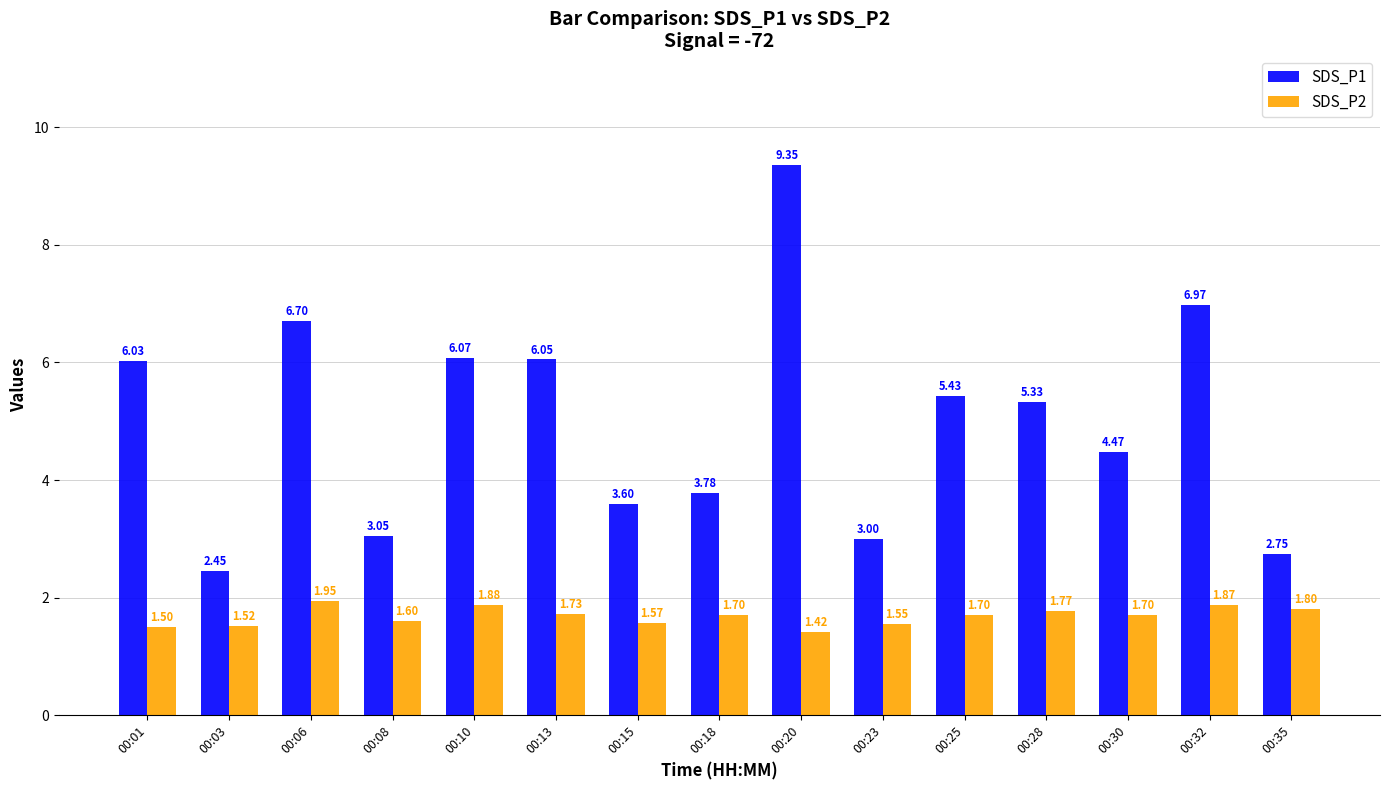

How many data points does each series have?

15